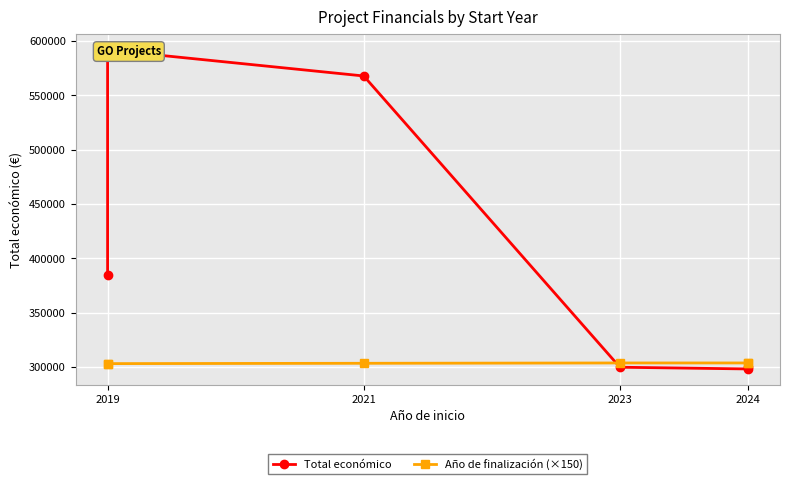

At which category is the sum across all series the highest?

2019